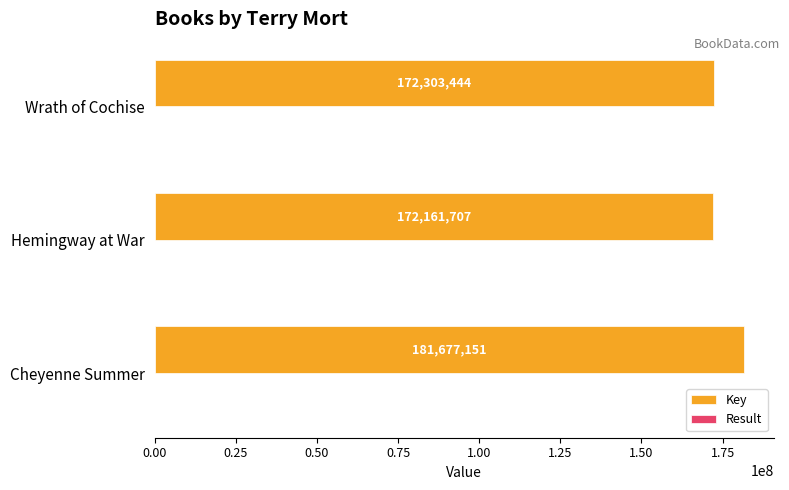

The value of Key at Cheyenne Summer is 301624796. True or false?

False